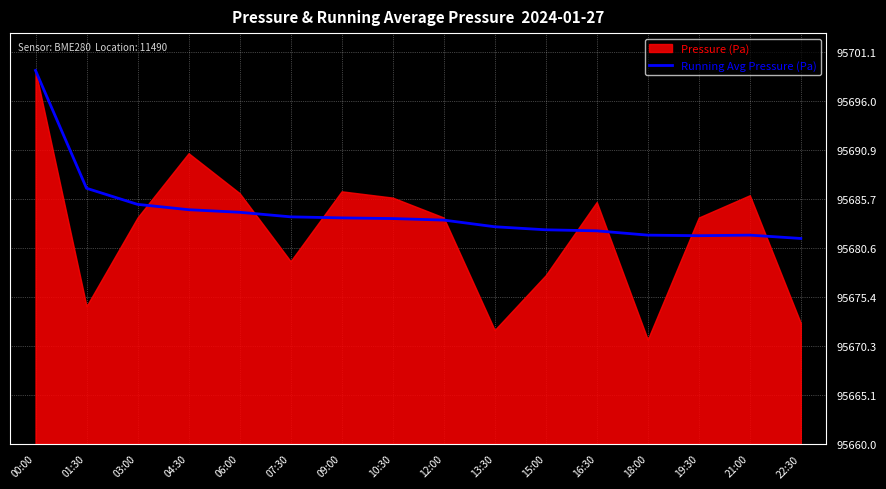

What position from the right is 09:00?

10